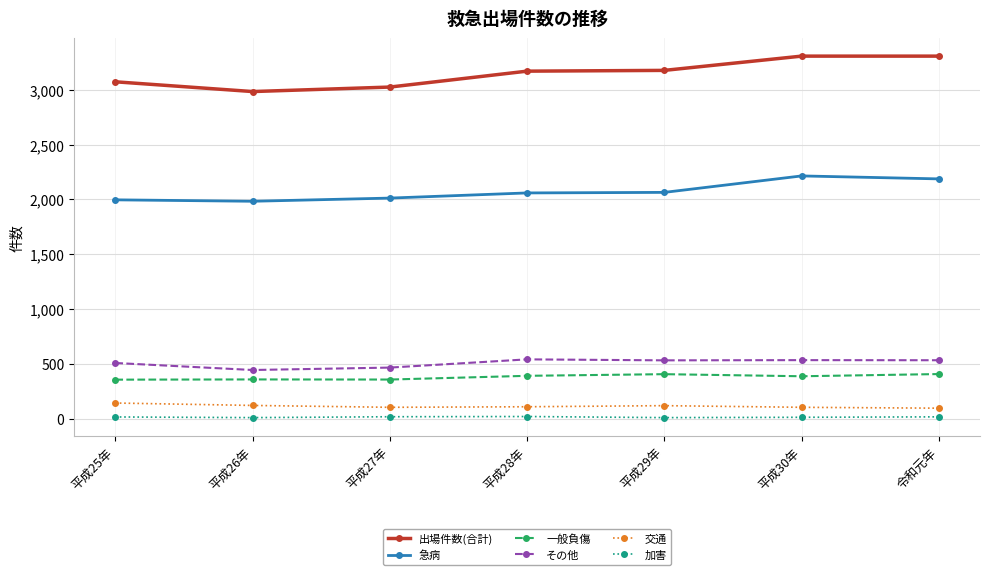

What is the maximum value shown in the chart?

3306